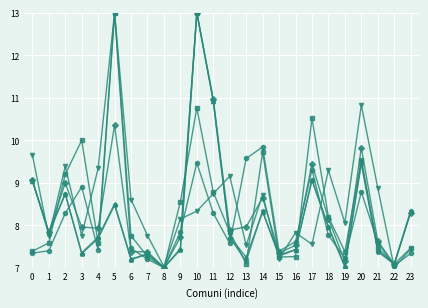

At which category is the sum across all series the highest?

10